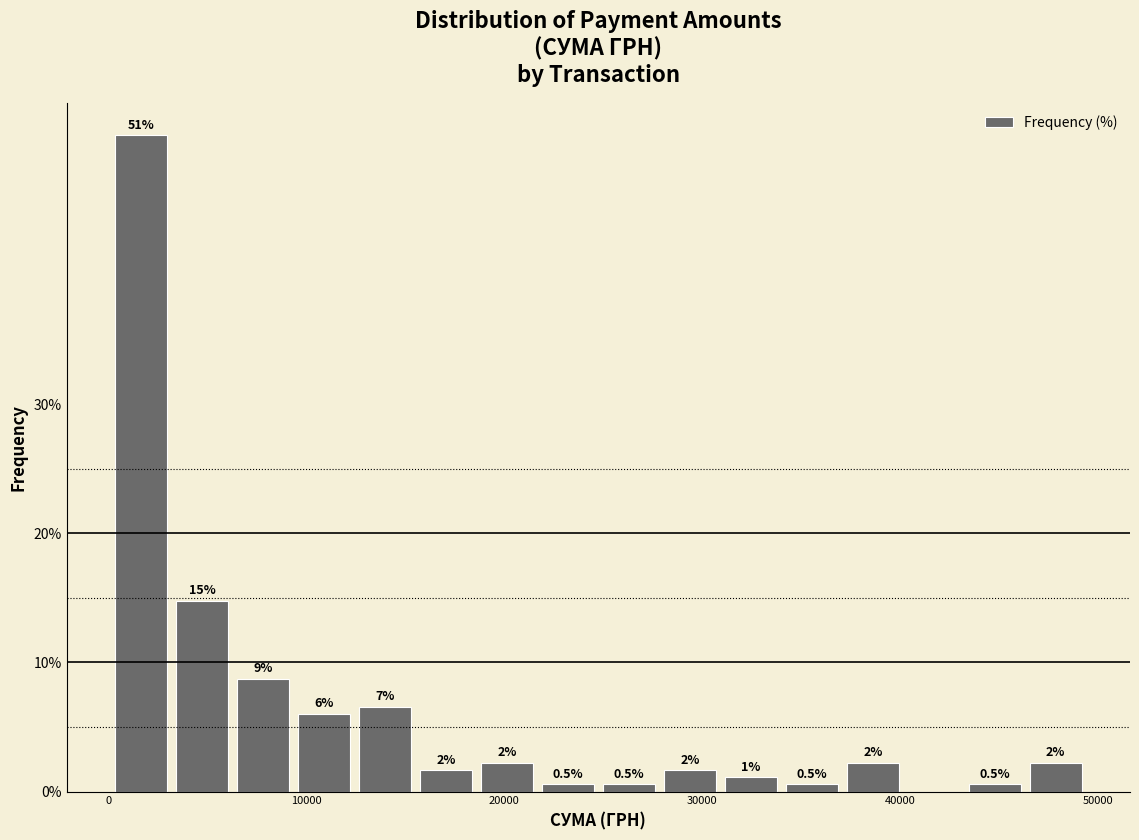

Read against the x-axis, roughly where is the centre of the tallest bar?

2000